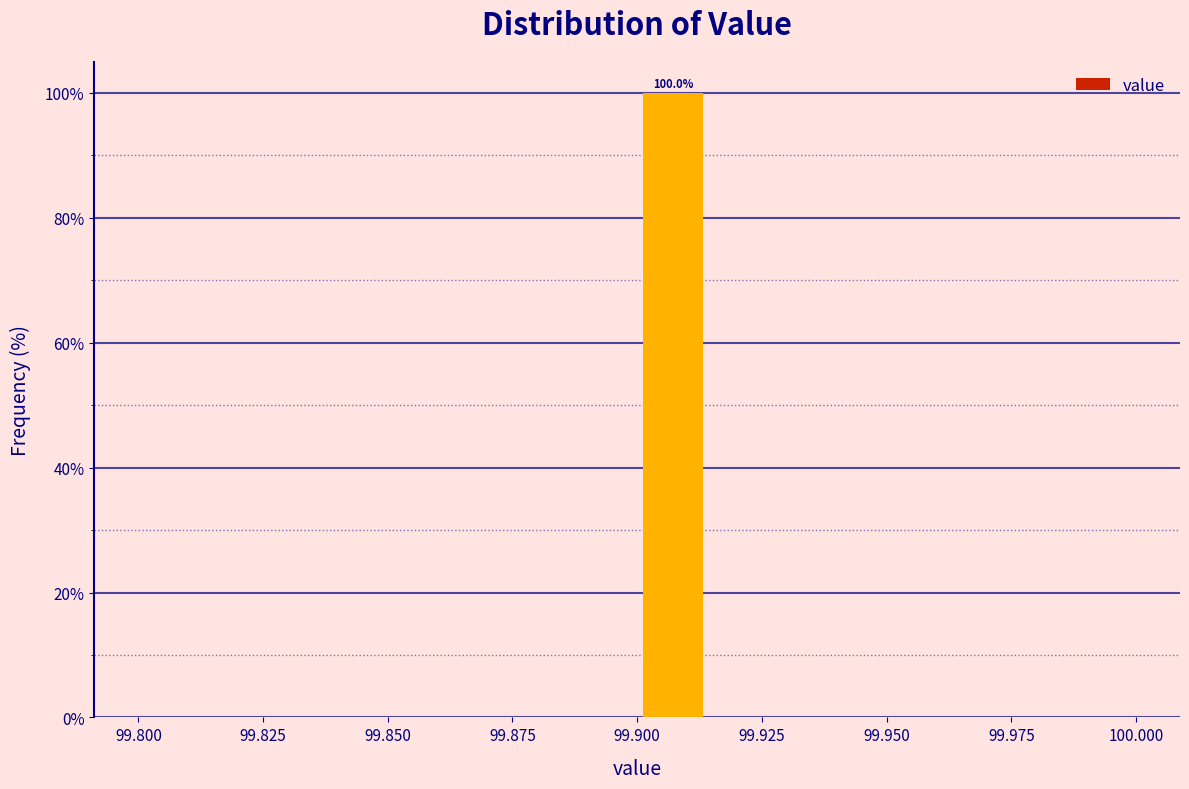

Around what value on the x-axis is the tallest bar? Give the approximate position of its centre, as read against the axis.

99.905